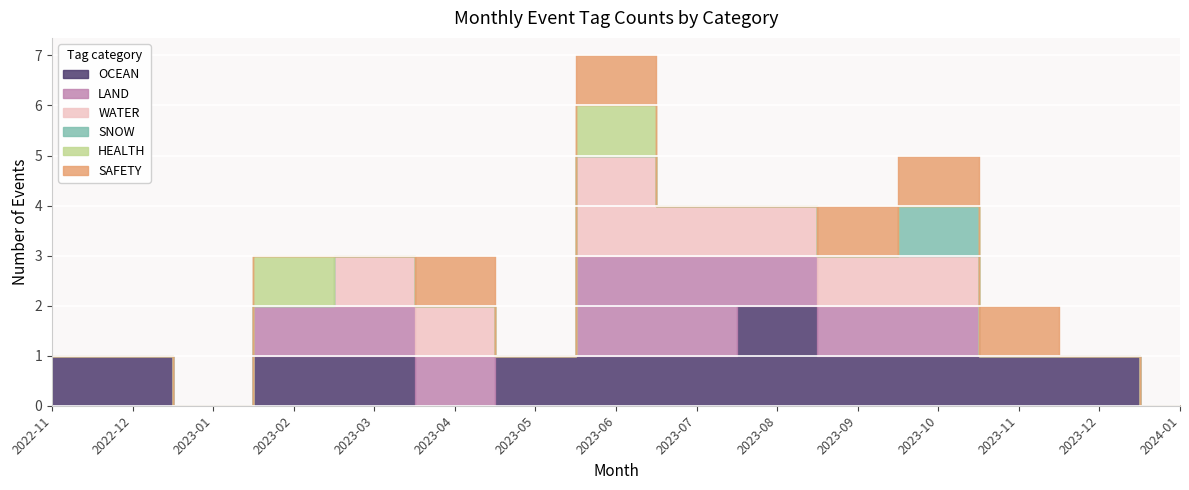

How many interior local peaks does the WATER series have?

1